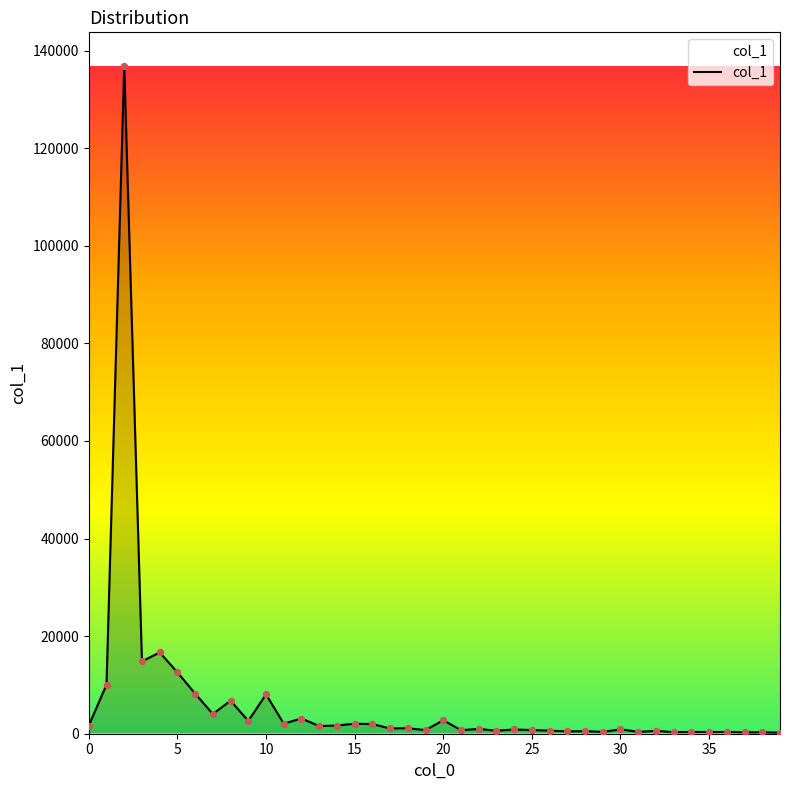

What is the difference between the maximum and minimum values?

136672